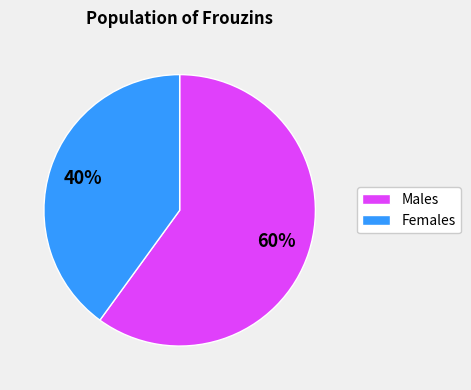

To the nearest percent, what is the difference between the largest and smallest slice percentages?

20%